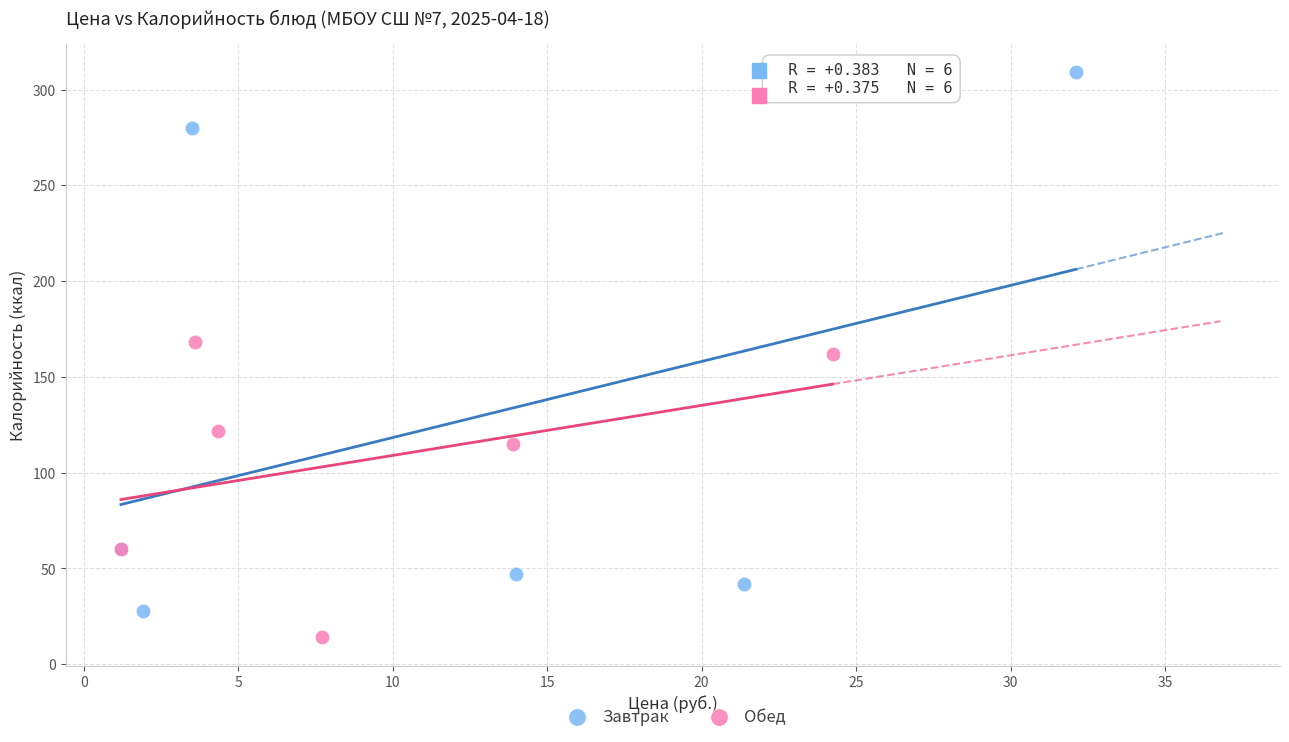

Which series reaches the minimum Y coordinate?

Обед